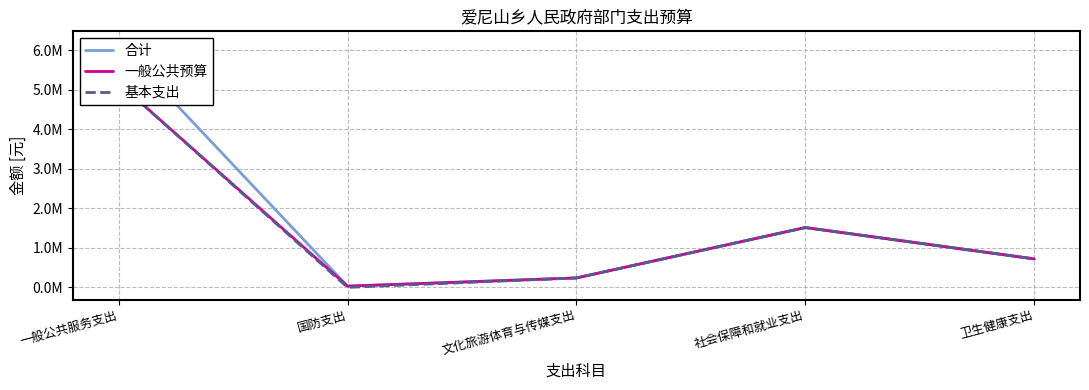

Read the 合计 value at 卫生健康支出.

721010.8